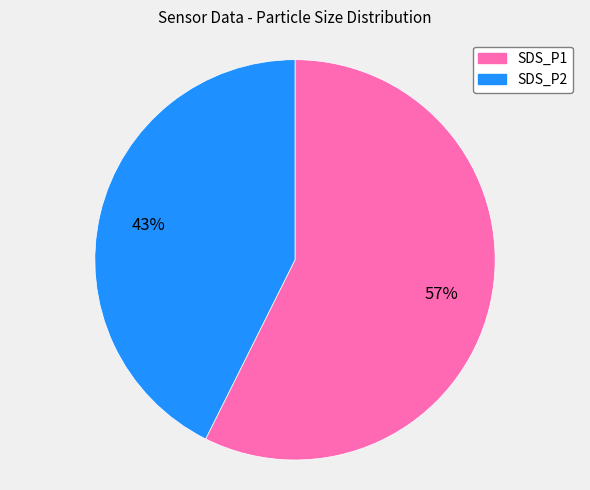

How many slices are in this pie chart?

2